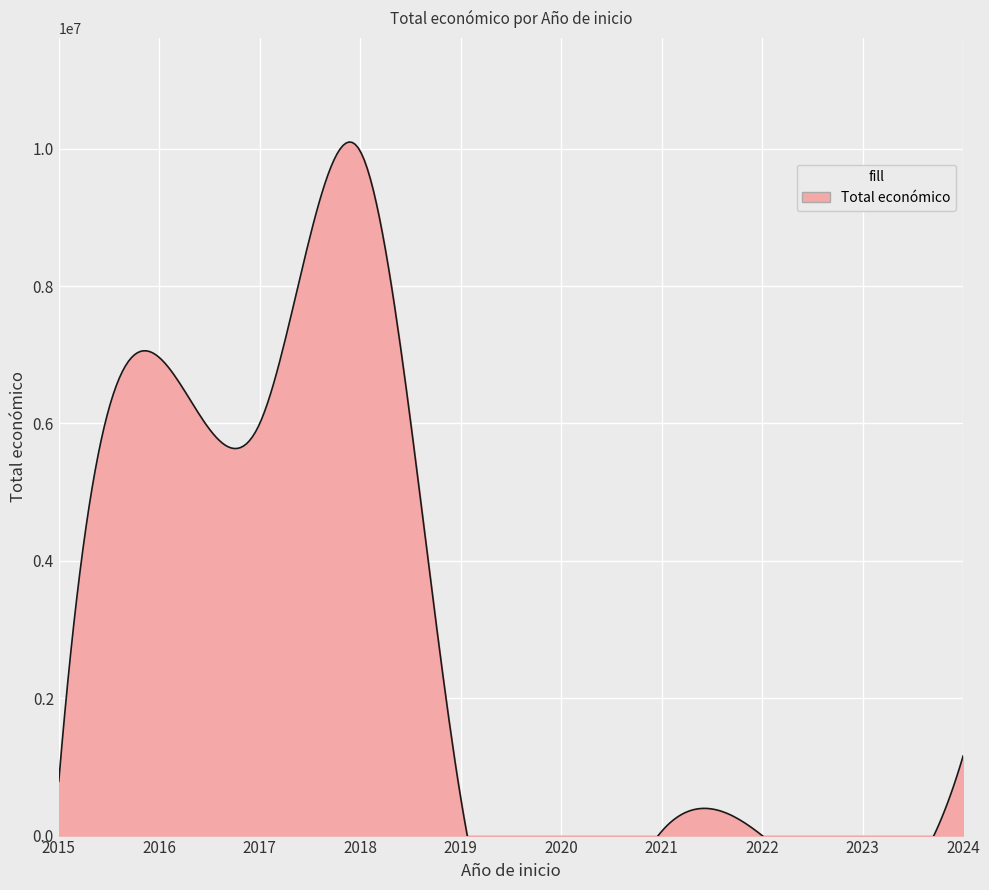

The chart shows a value of 6960293 at 2016. True or false?

True